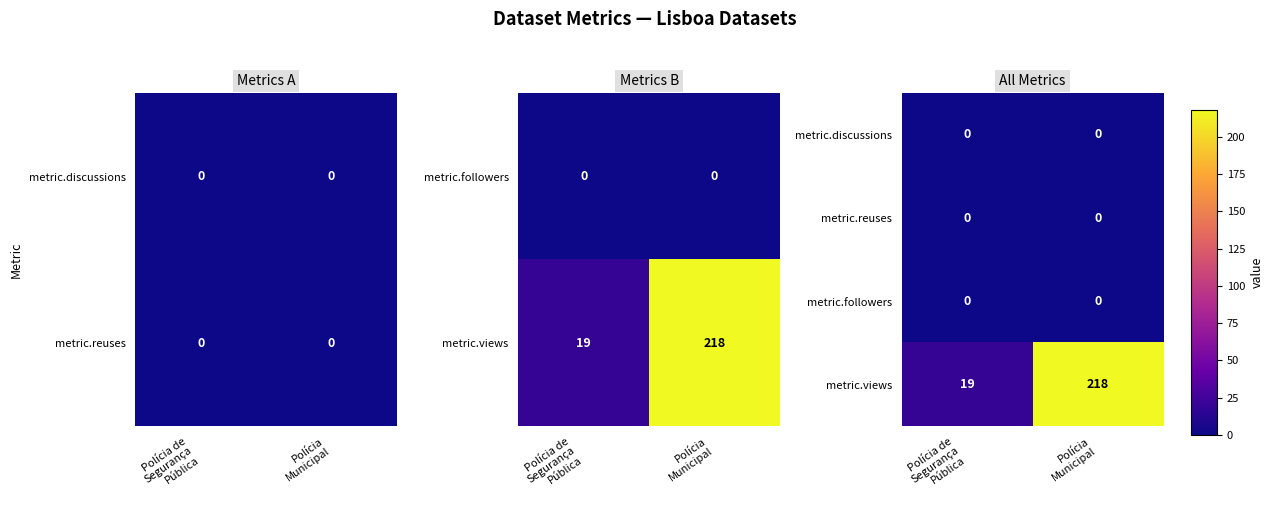

Between Polícia de Segurança Pública and Polícia Municipal, which series saw the biggest shift?

metric.views